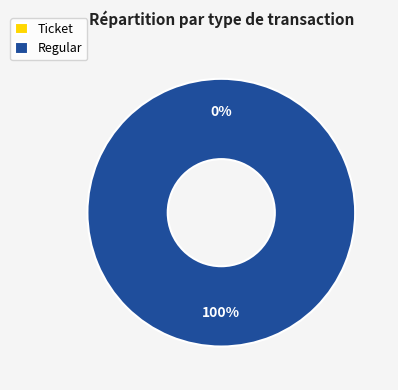

What is the majority slice?

Regular